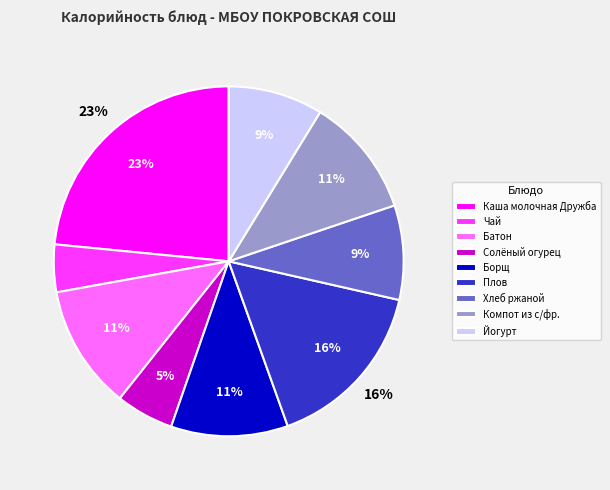

Which category has the biggest portion of the pie?

Каша молочная Дружба